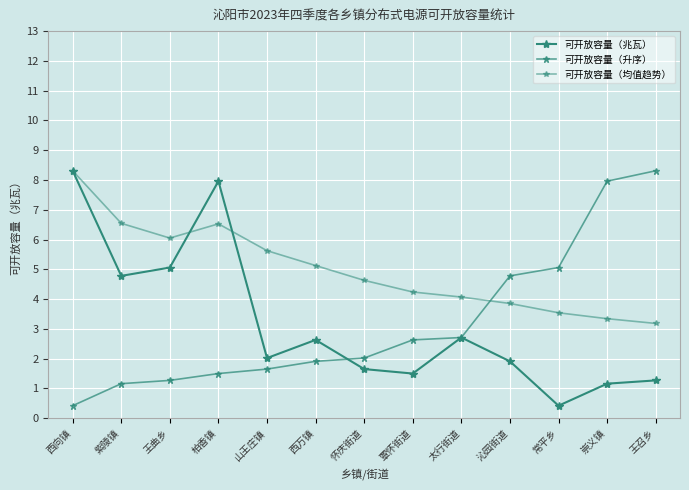

How many distinct data groups are displayed?

3